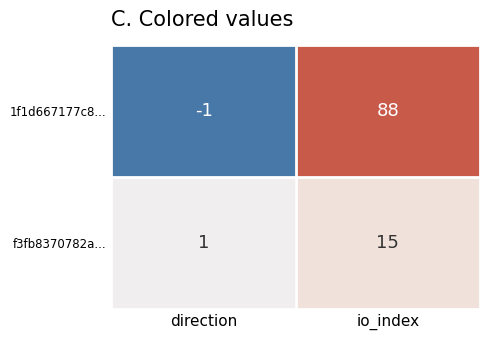

Reading left to right, what are all the values shown in this chart?

1f1d667177c8...: direction=-1	io_index=88
f3fb8370782a...: direction=1	io_index=15